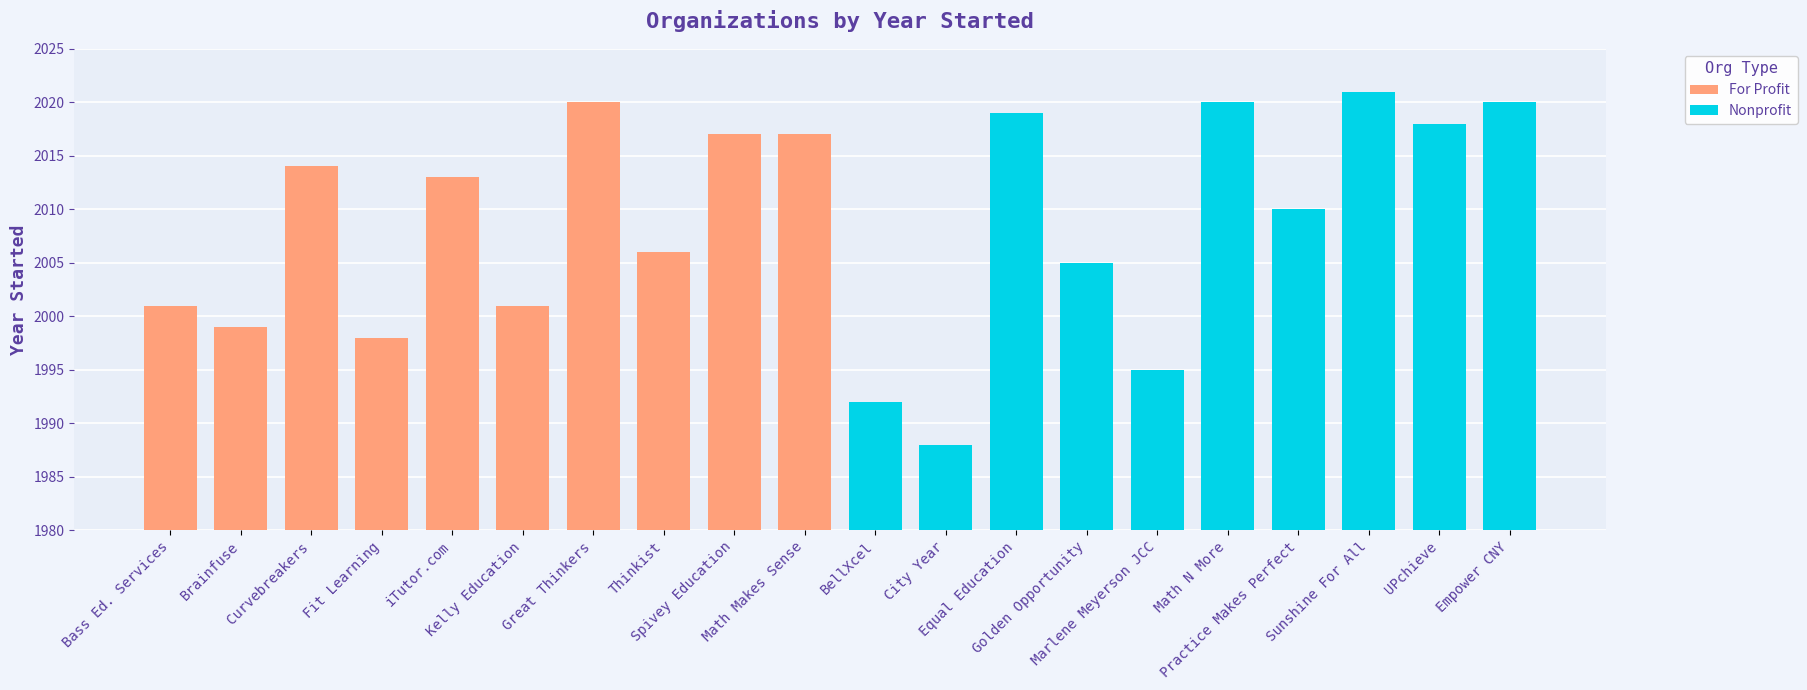

Which series has the largest total across all categories?

Nonprofit